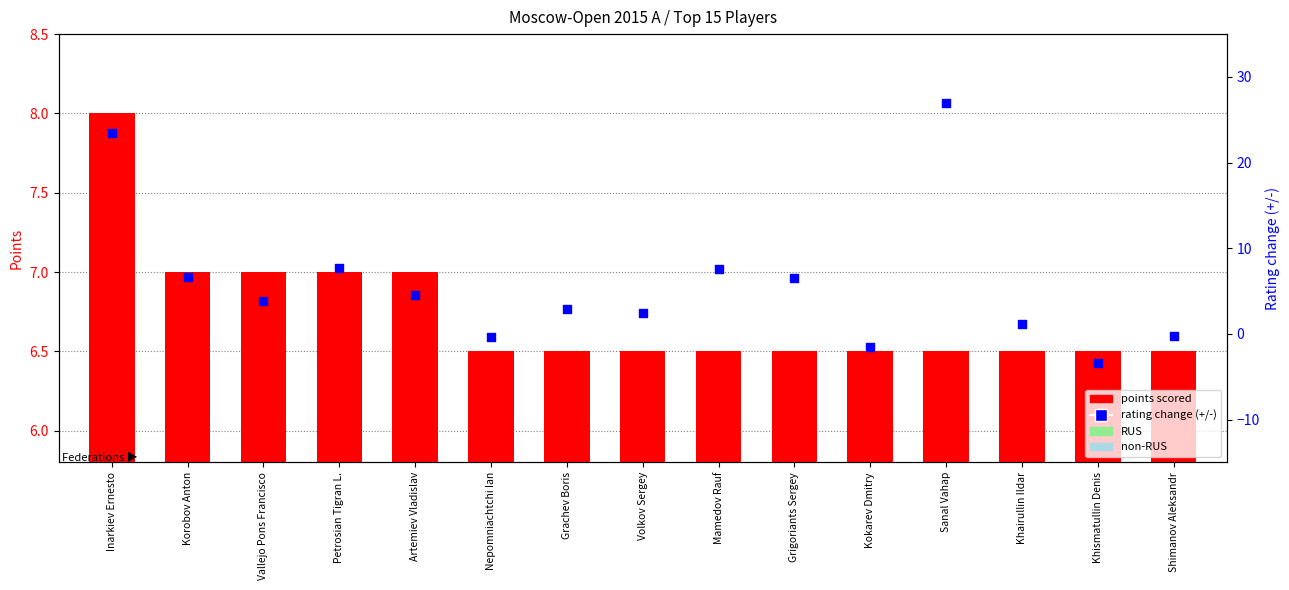

At how many categories does at least one series exceed -3?

15